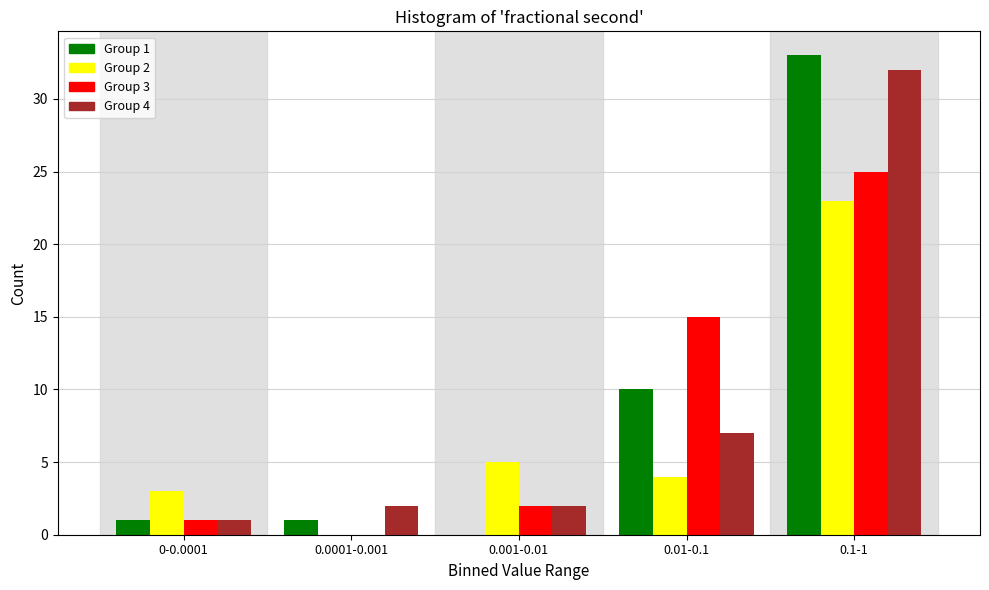

Reading left to right, list all the values displayed in this chart.

Group 1: 0-0.0001=1	0.0001-0.001=1	0.001-0.01=0	0.01-0.1=10	0.1-1=33
Group 2: 0-0.0001=3	0.0001-0.001=0	0.001-0.01=5	0.01-0.1=4	0.1-1=23
Group 3: 0-0.0001=1	0.0001-0.001=0	0.001-0.01=2	0.01-0.1=15	0.1-1=25
Group 4: 0-0.0001=1	0.0001-0.001=2	0.001-0.01=2	0.01-0.1=7	0.1-1=32